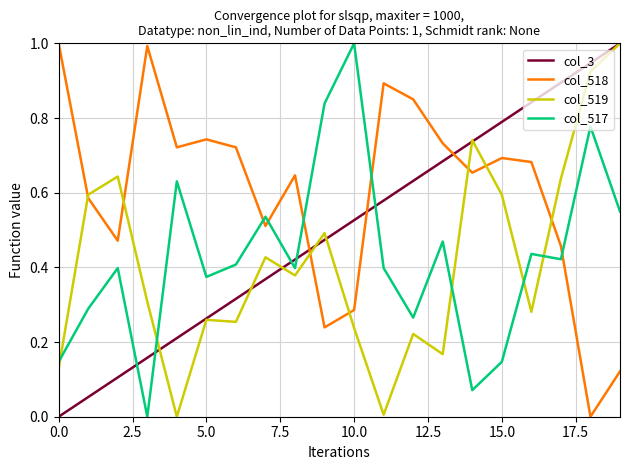

Which series has the largest total across all categories?

col_518